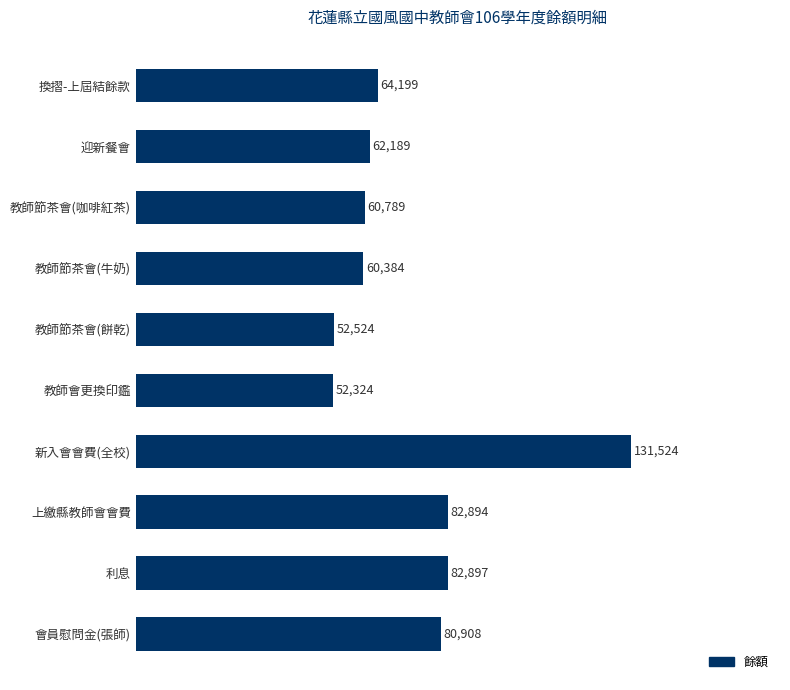

How many bars are there in total?

10